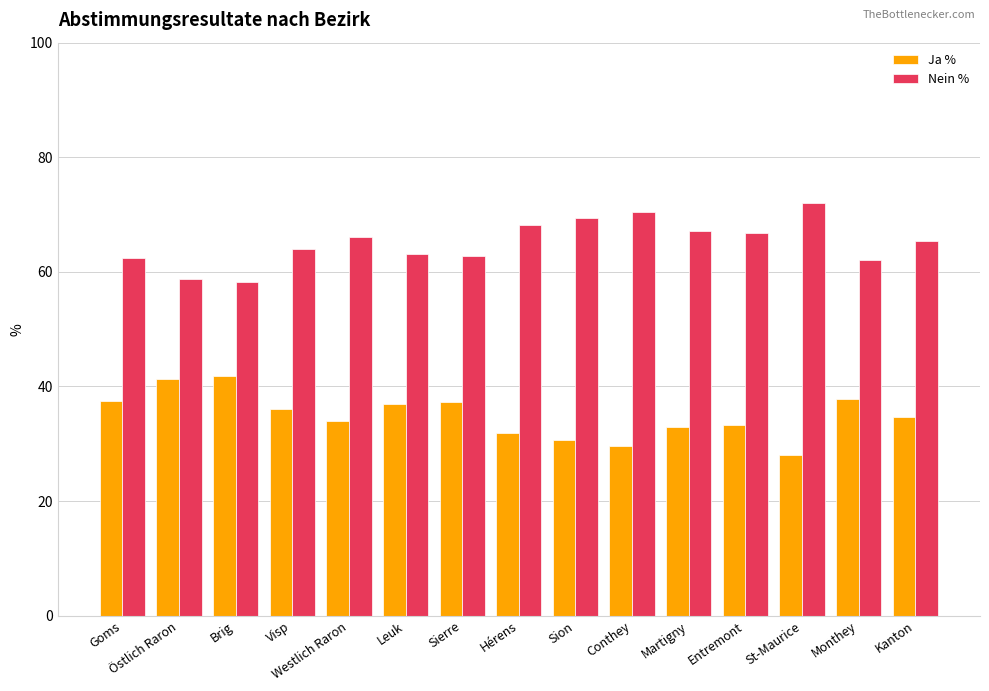

What is the difference between the maximum and minimum values in the Ja % series?

13.9